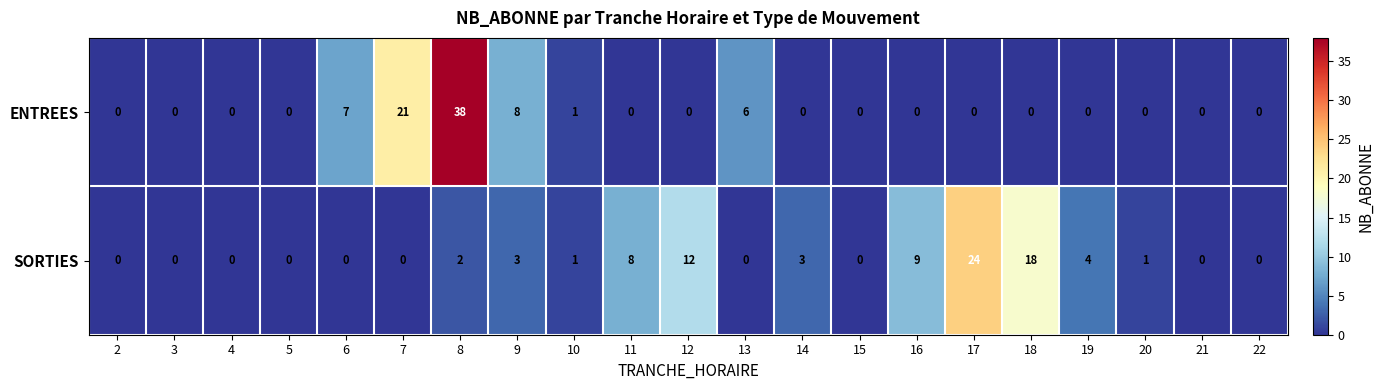

List the series in order of their overall mean, highest first.

SORTIES, ENTREES